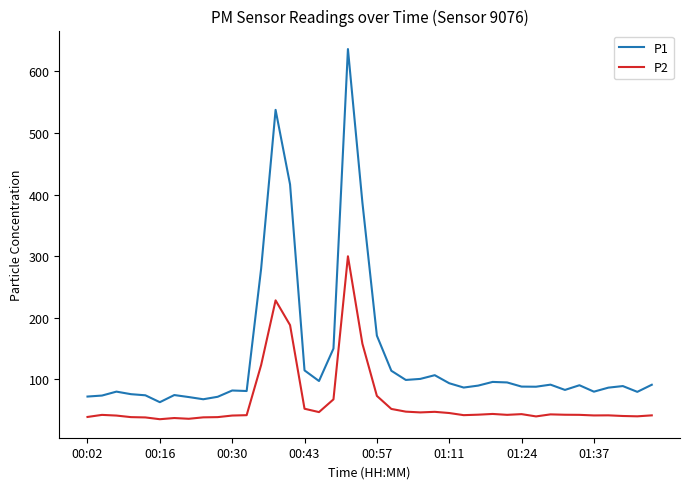

Which series has the largest total across all categories?

P1